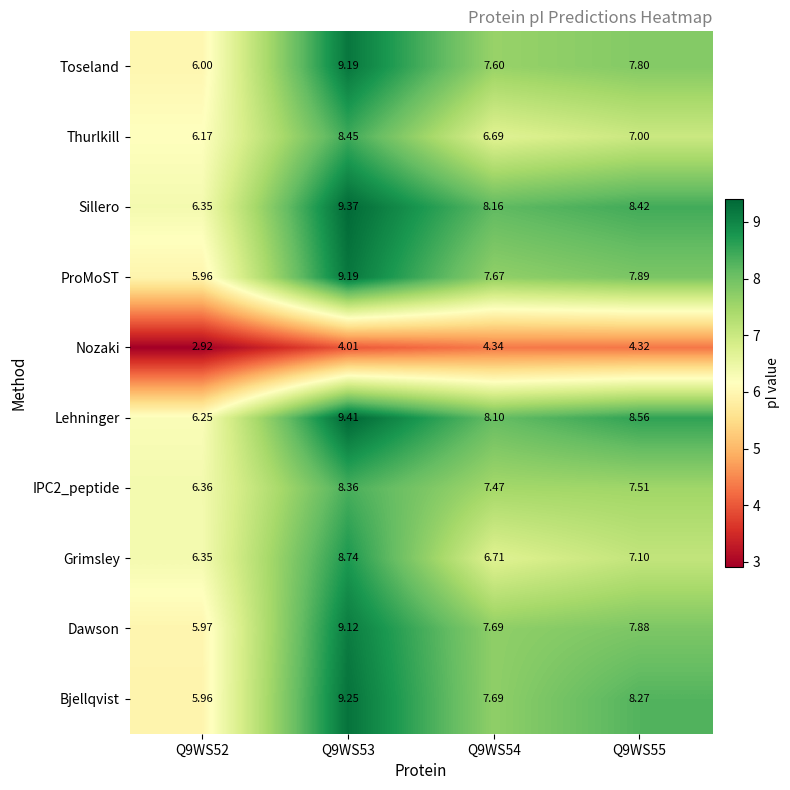

Which series has the widest spread of values?

Bjellqvist